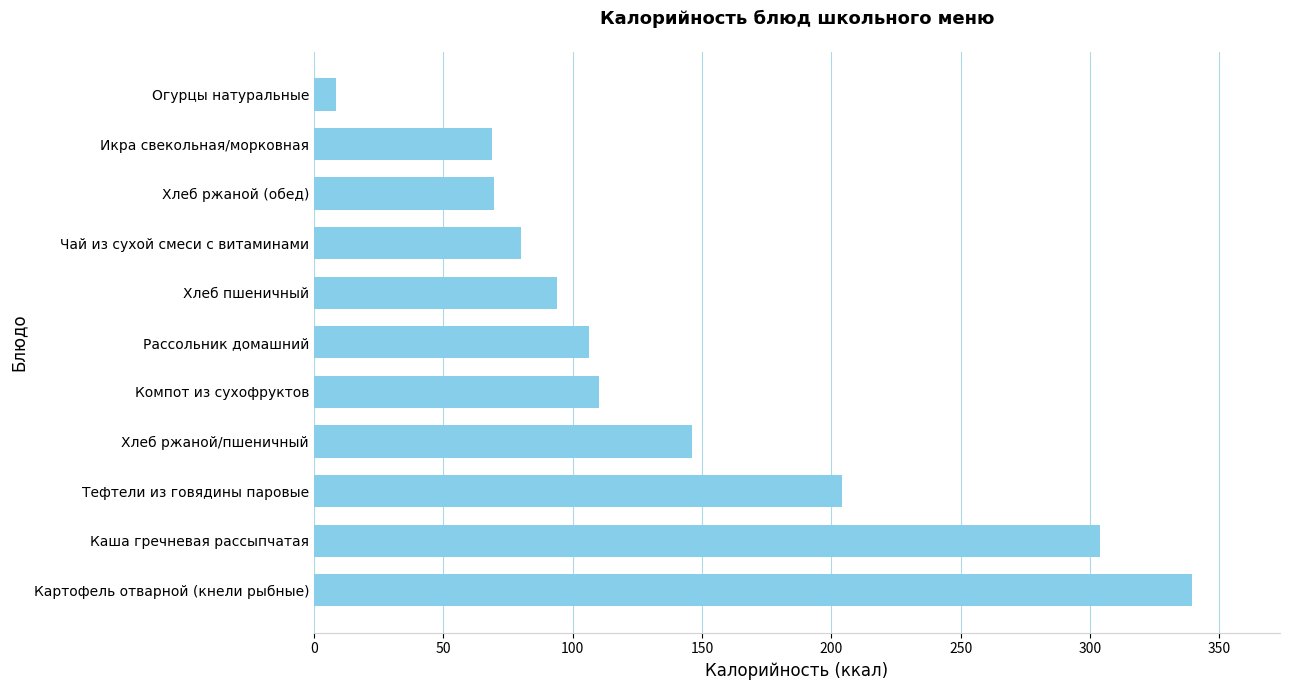

Which category has the lowest value across all series?

Огурцы натуральные